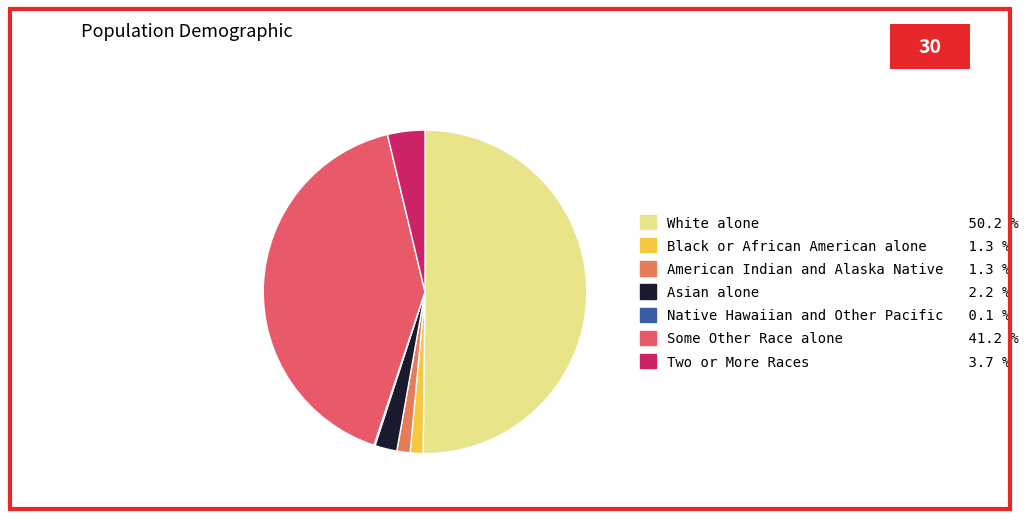

What percentage is the White alone slice, to the nearest percent?

50%